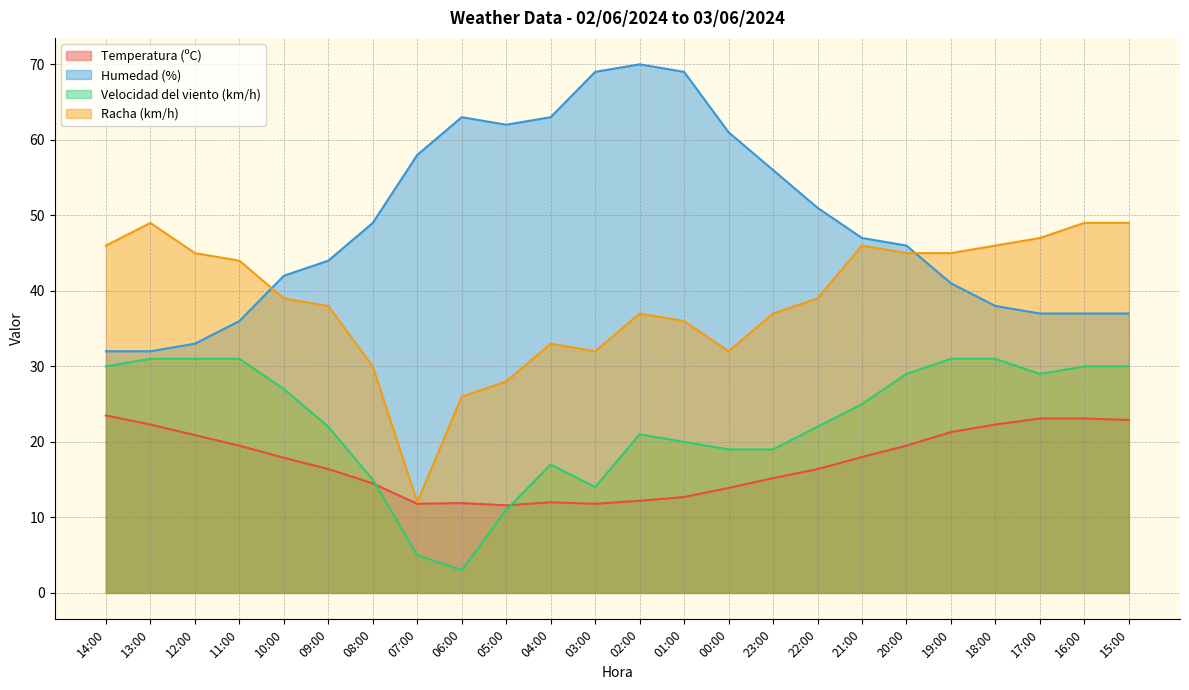

Between which two adjacent categories do Temperatura (ºC) and Velocidad del viento (km/h) first intersect?

08:00 and 07:00